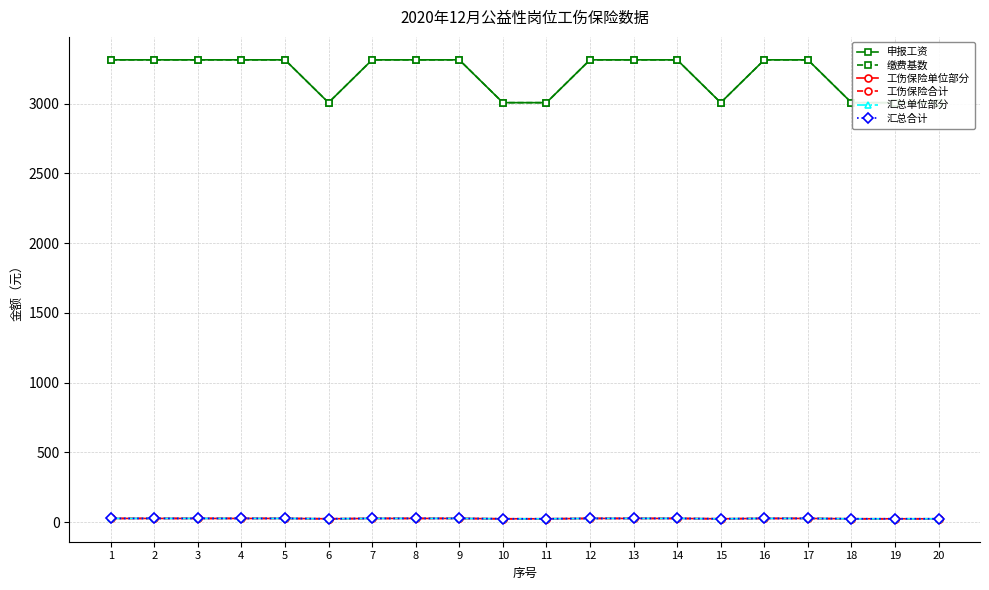

What is the sum of all 工伤保险单位部分 values?

513.2